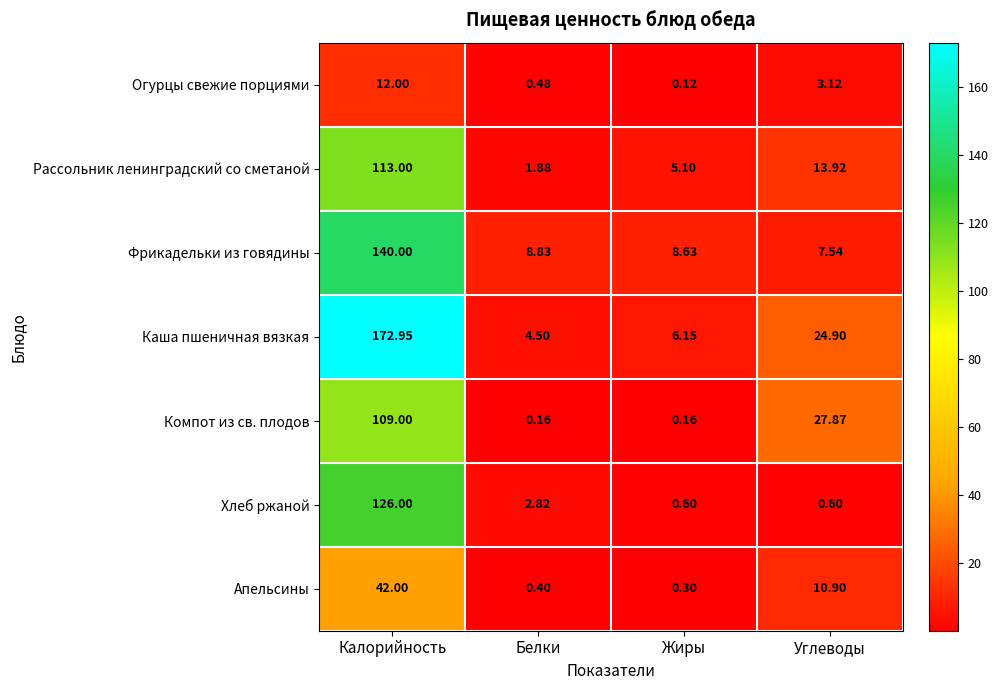

Which series has the largest total across all categories?

Каша пшеничная вязкая